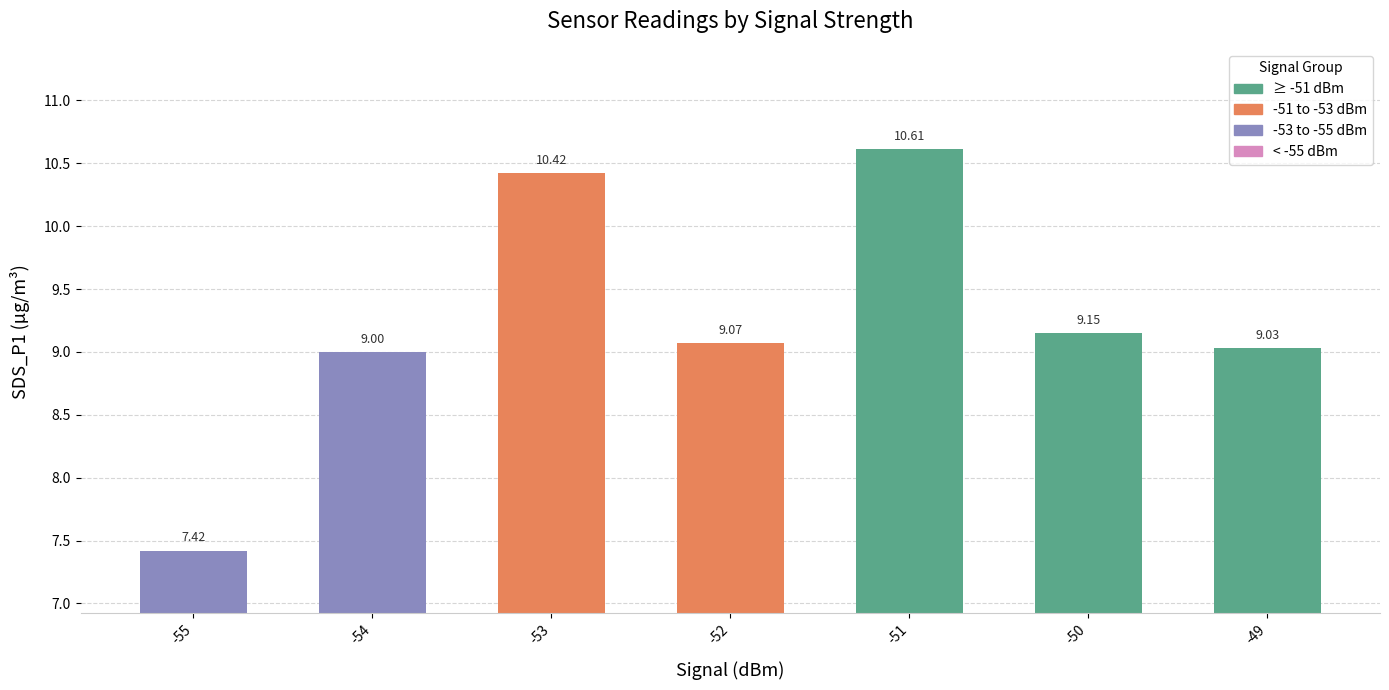

List the labels in order of value, largest first.

-51, -53, -50, -52, -49, -54, -55